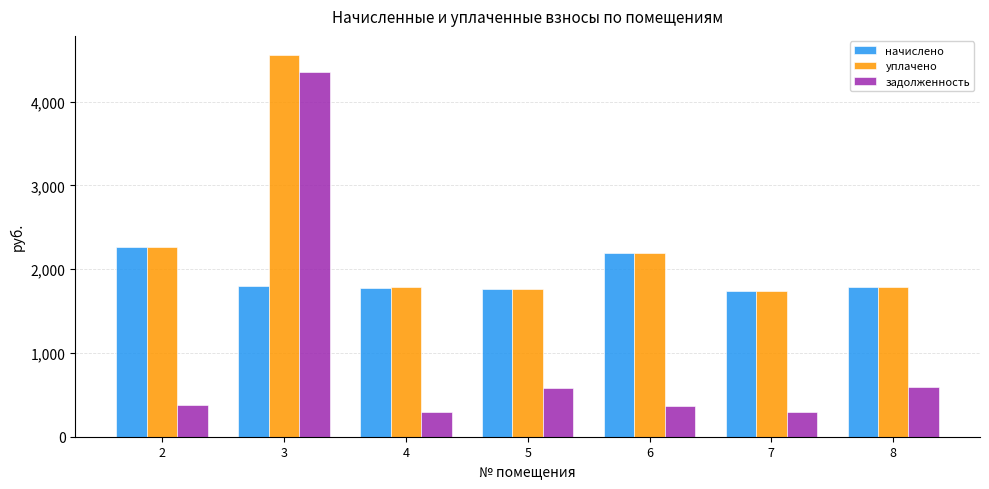

How many data points does each series have?

7